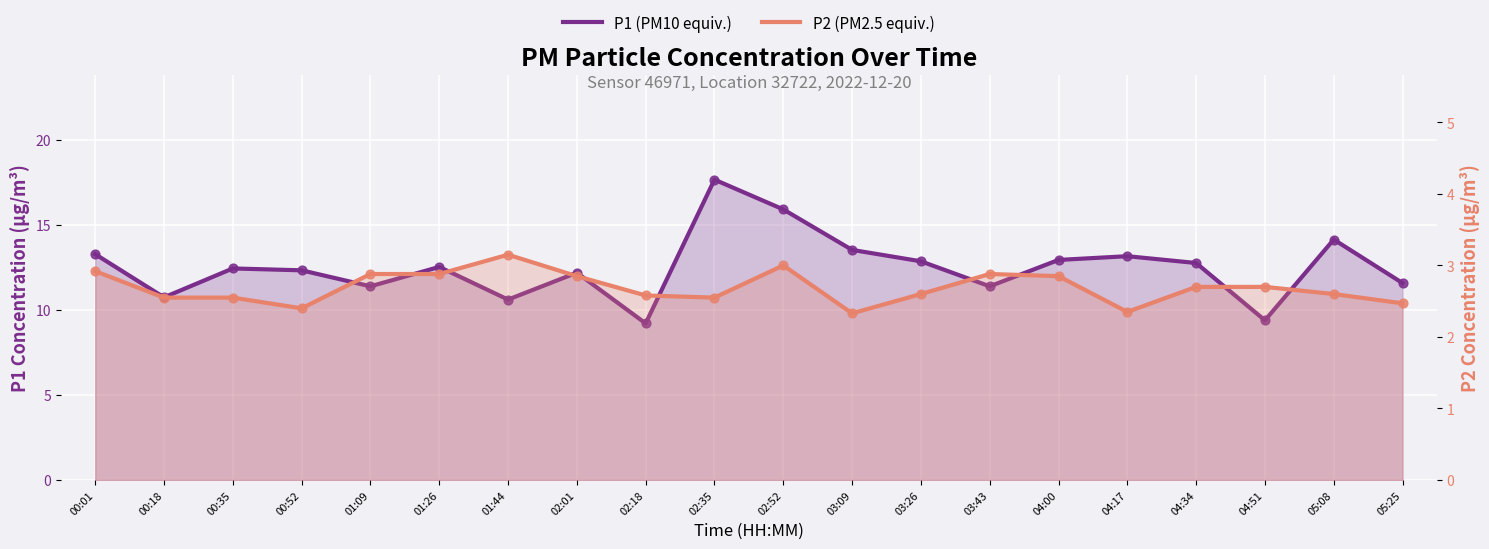

Which series has the largest Y range (max minus min)?

P1 (PM10 equiv.)